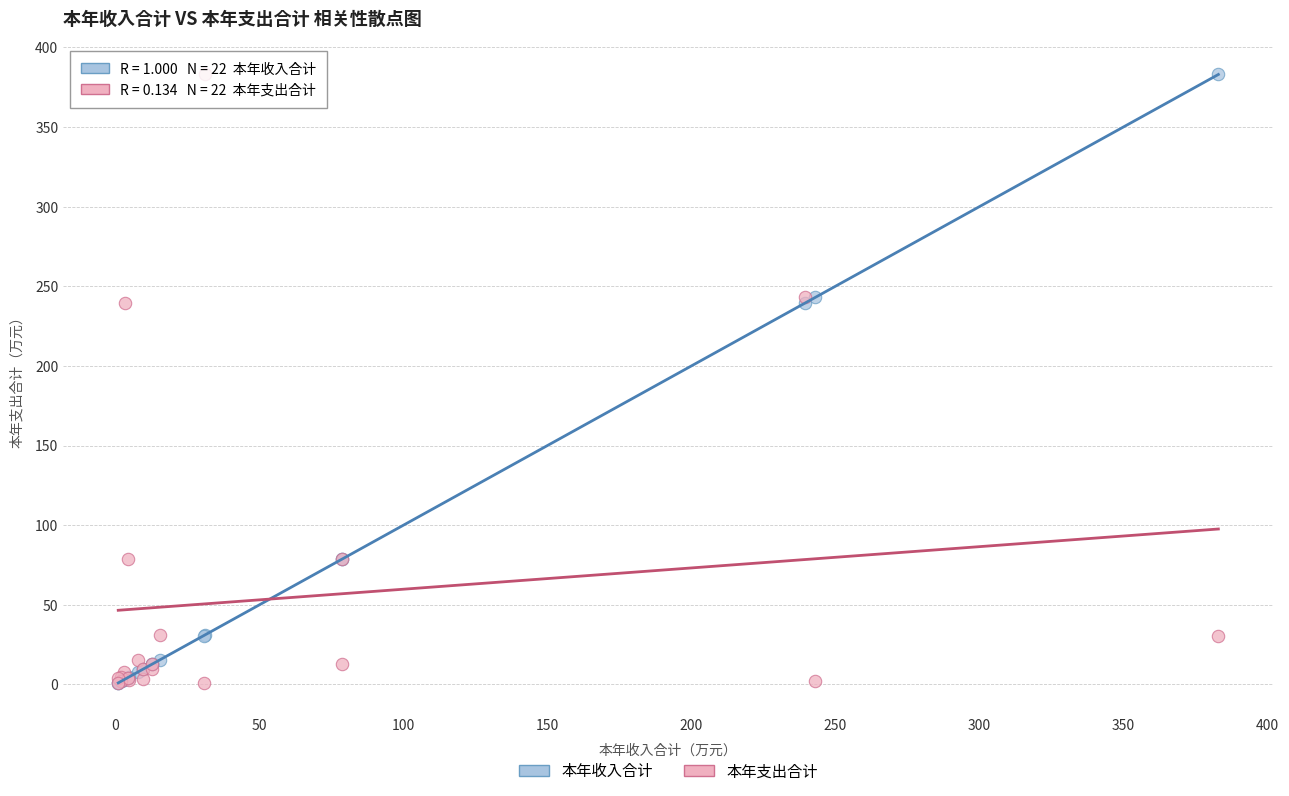

What are all the series names shown in the legend?

本年收入合计, 本年支出合计